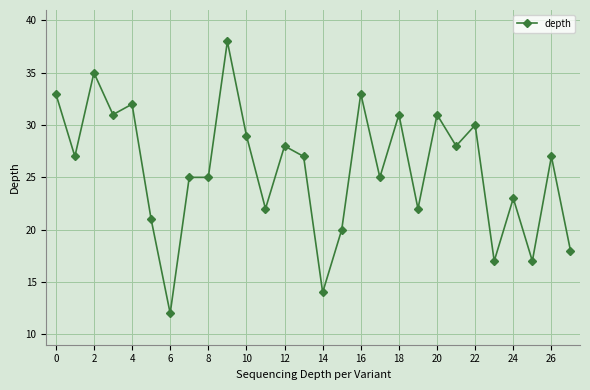

What is the difference between the second highest and second lowest values?

21